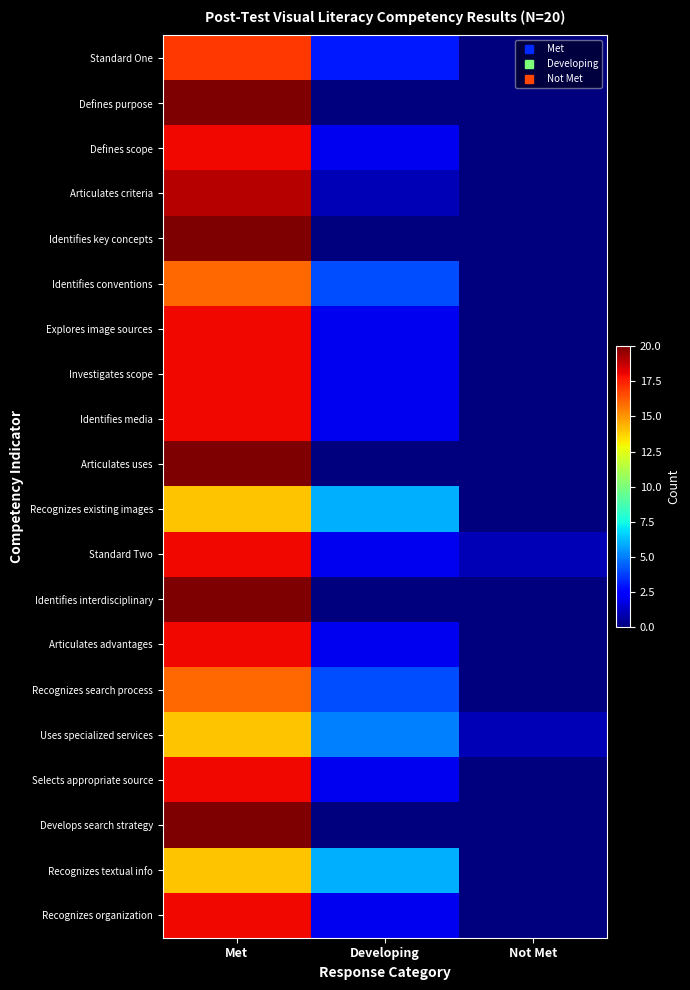

What is the spread (max minus min) of values at Developing?

6